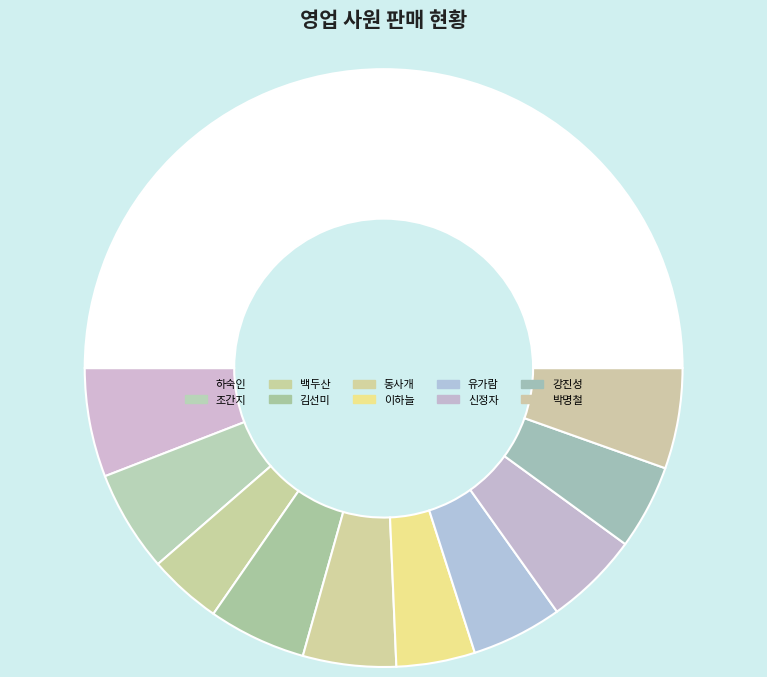

How many slices are in this pie chart?

11